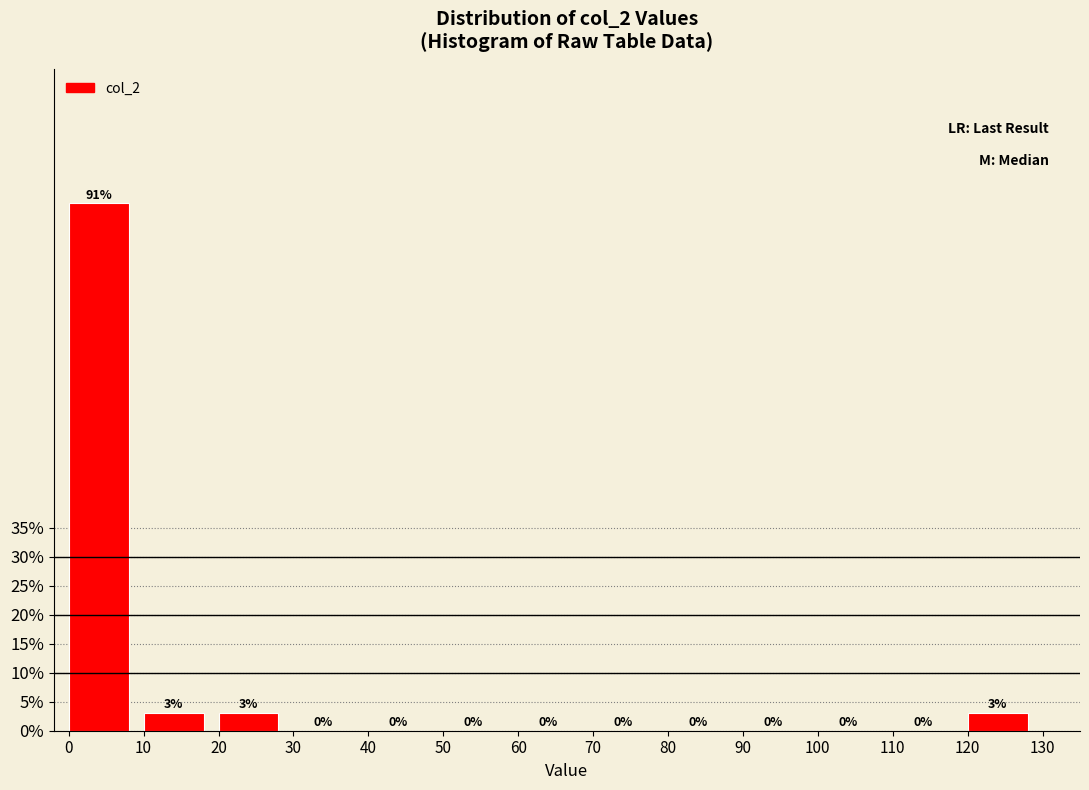

Reading left to right, transcribe this chart: for each bar, give the range it covers on the x-axis and its height.

0 to 10: 91
10 to 20: 3
20 to 30: 3
30 to 40: 0
40 to 50: 0
50 to 60: 0
60 to 70: 0
70 to 80: 0
80 to 90: 0
90 to 100: 0
100 to 110: 0
110 to 120: 0
120 to 130: 3